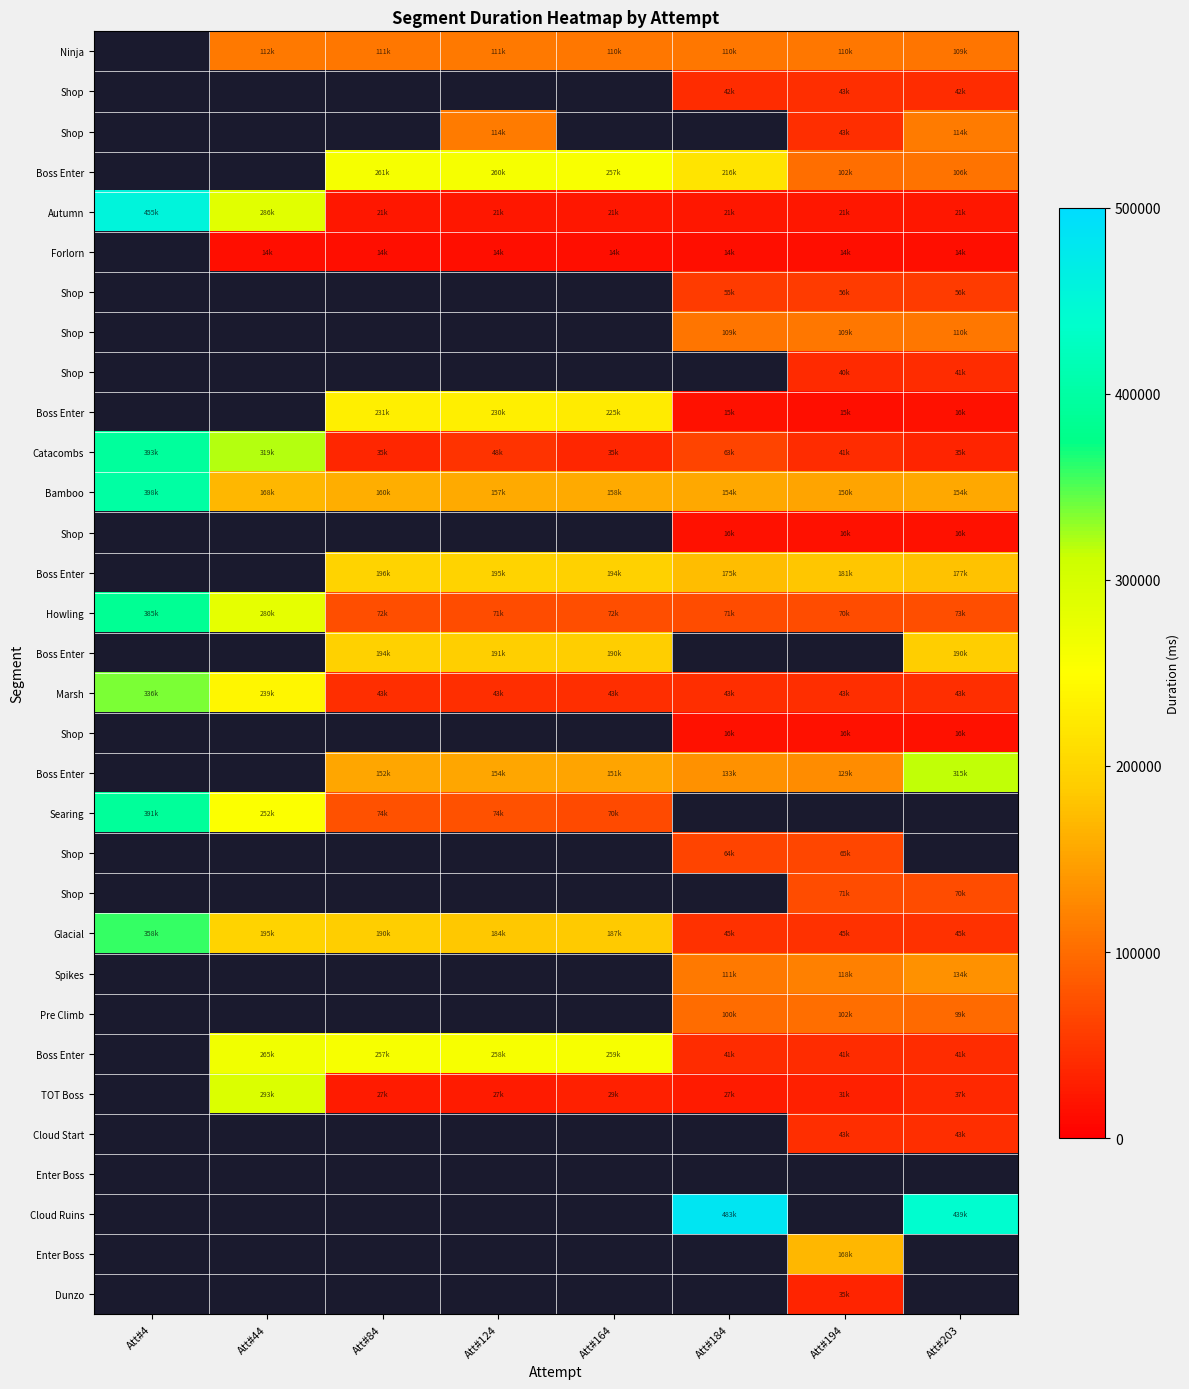

How many categories are shown in the chart?

8